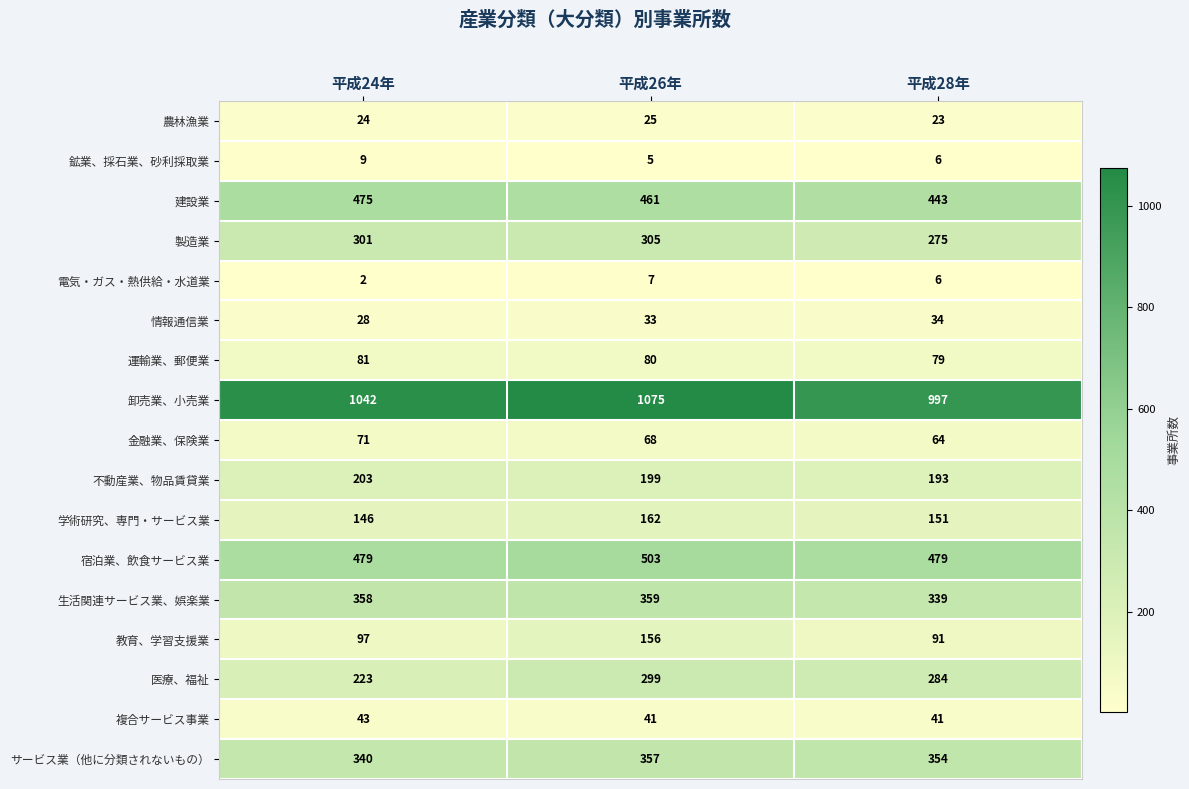

What is the difference between the 金融業、保険業 values at 平成26年 and 平成24年?

3